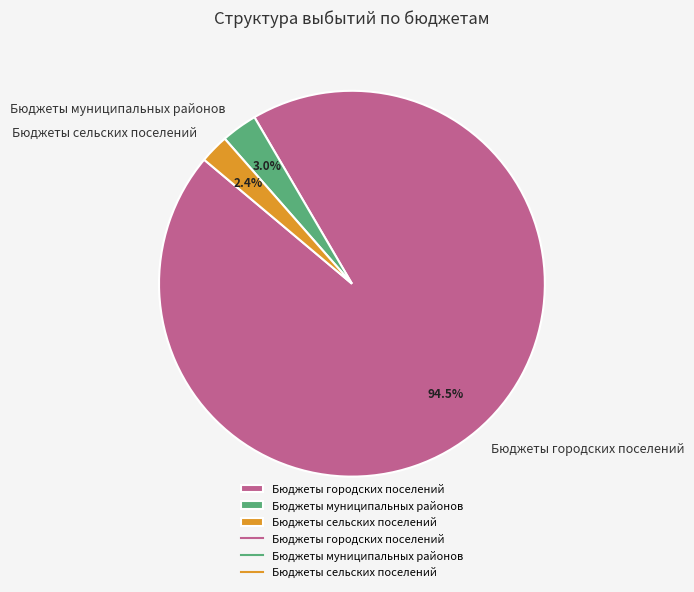

Is it true that Бюджеты муниципальных районов is 3% of the pie?

True